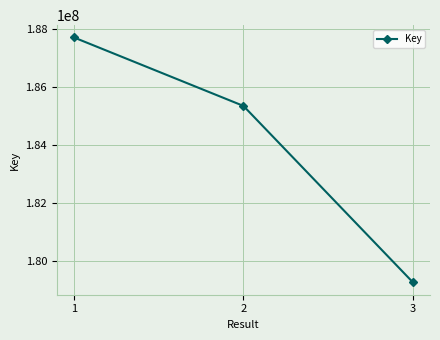

How many categories are shown in the chart?

3